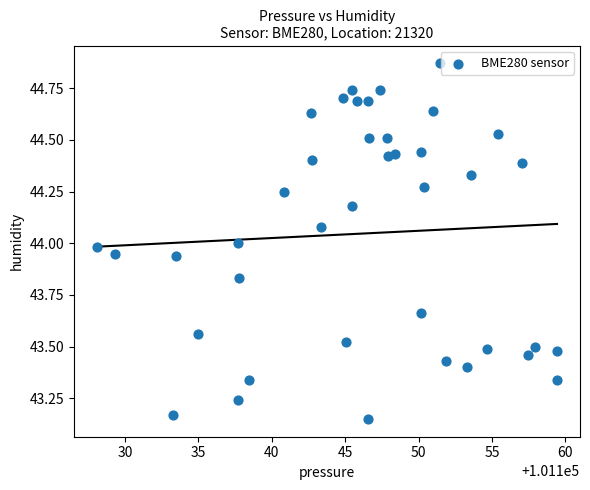

What is the range of X values (max minus min)?

31.3